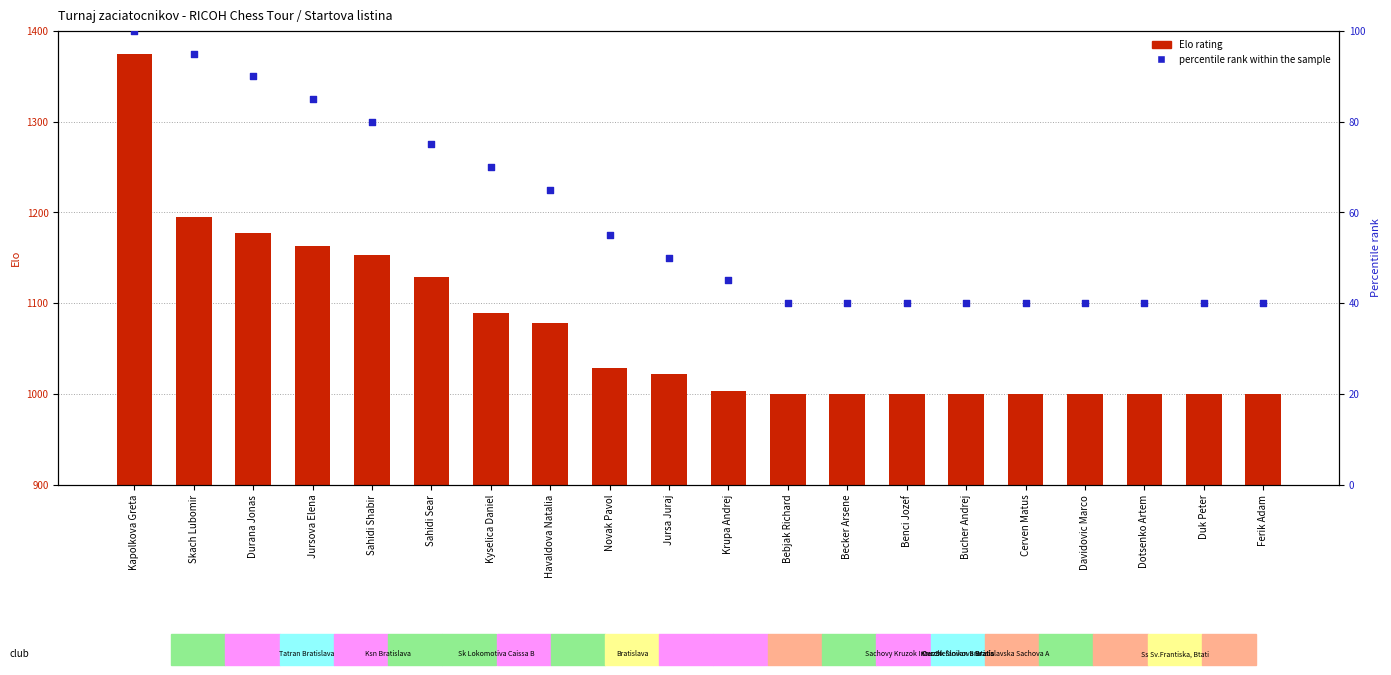

Which series has the largest Y range (max minus min)?

Elo rating